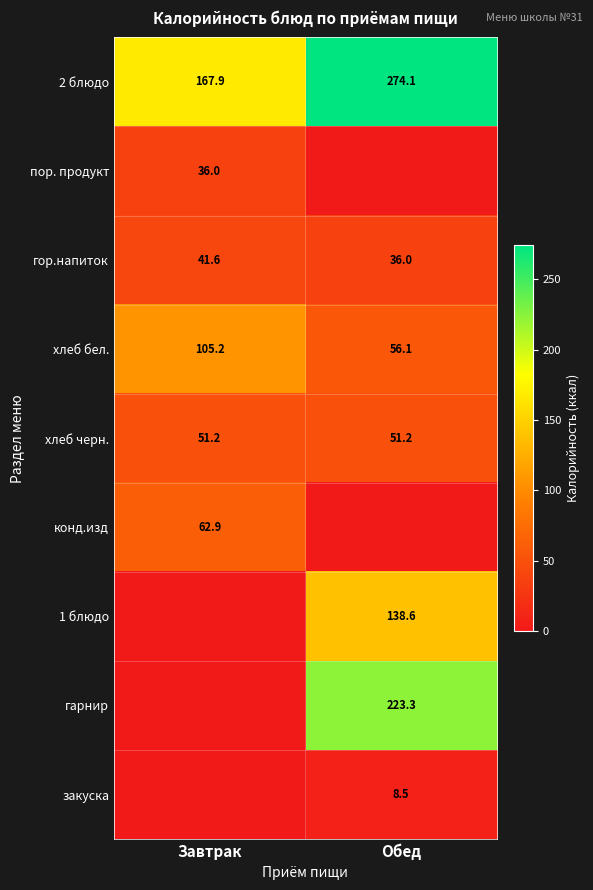

Where is 2 блюдо nearest to the value 221?

Завтрак